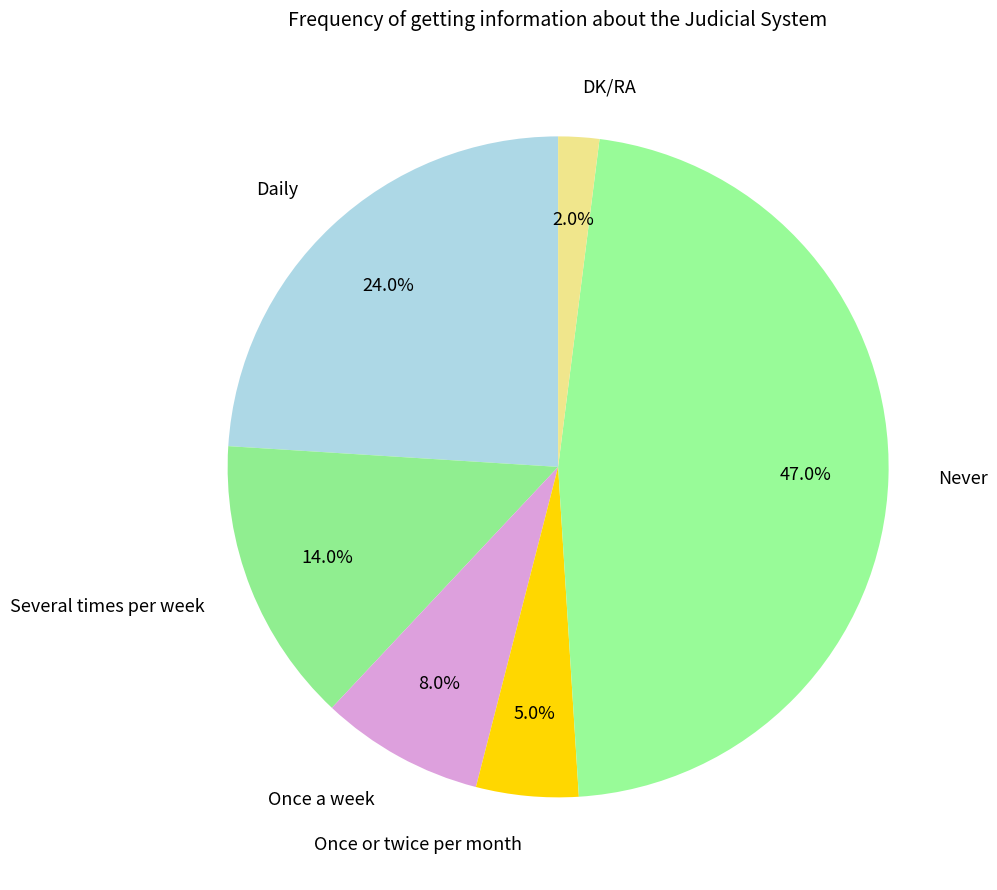

To the nearest percent, what portion does Daily represent?

24%